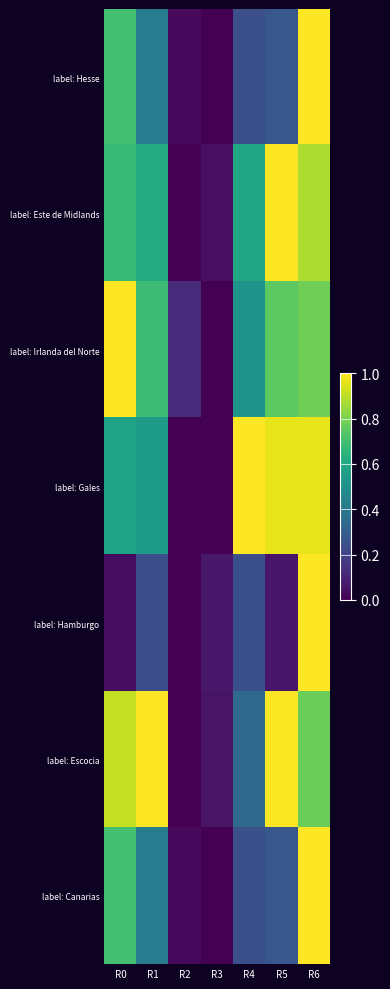

Which category has the highest value across all series?

R1